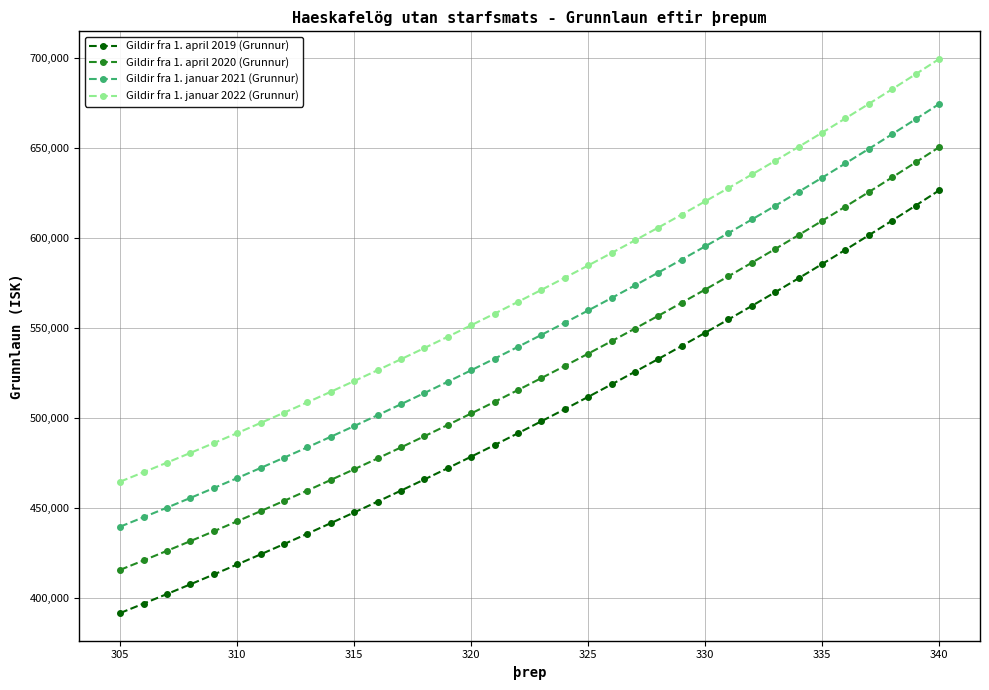

What are all the series names shown in the legend?

Gildir fra 1. april 2019 (Grunnur), Gildir fra 1. april 2020 (Grunnur), Gildir fra 1. januar 2021 (Grunnur), Gildir fra 1. januar 2022 (Grunnur)